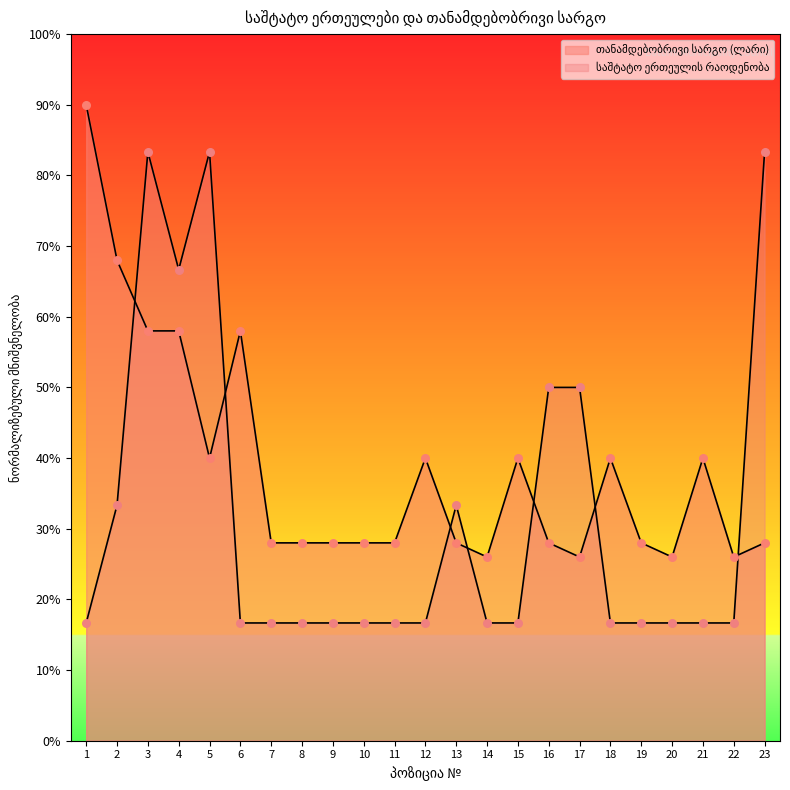

Which series has the largest total across all categories?

თანამდებობრივი სარგო (ლარი)